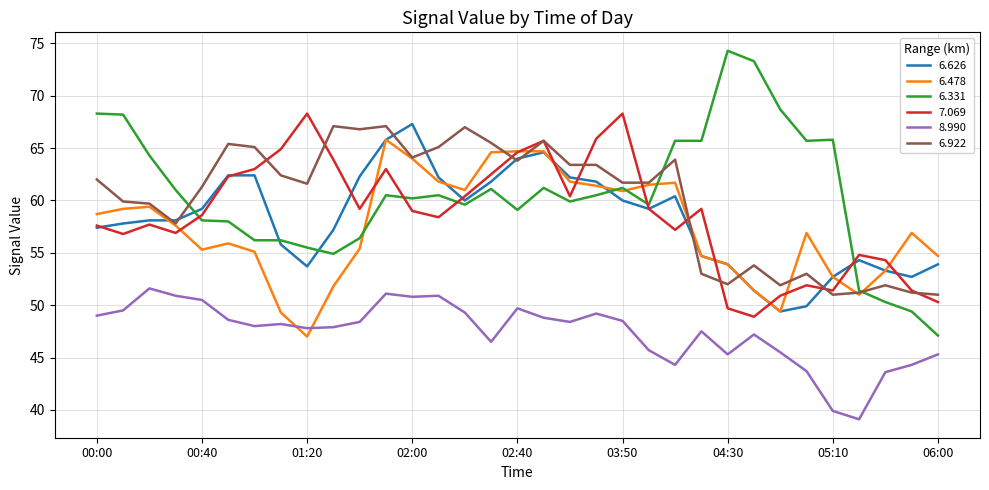

Which series has the widest spread of values?

6.331